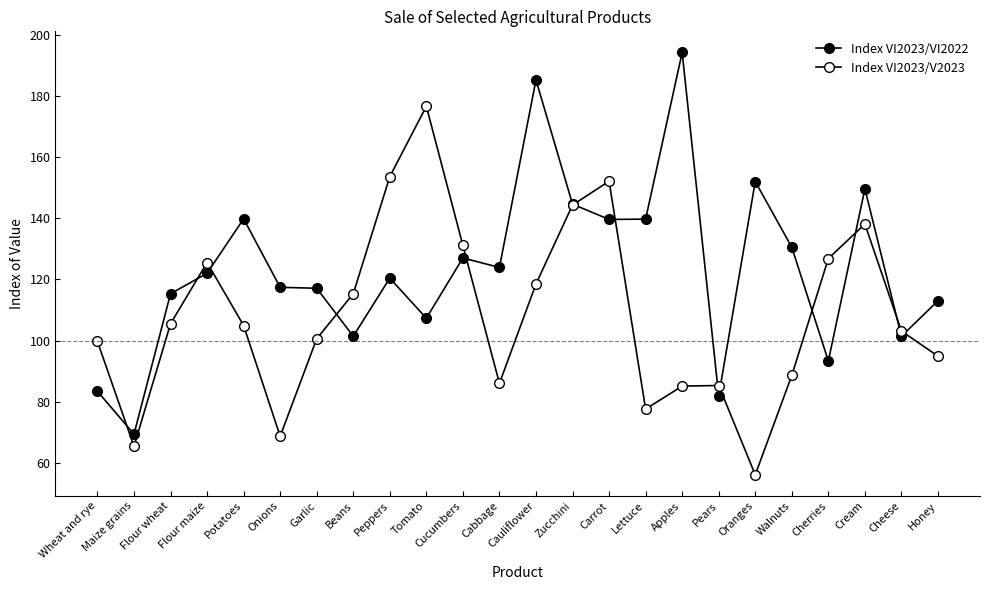

What is the smallest value displayed?

56.1